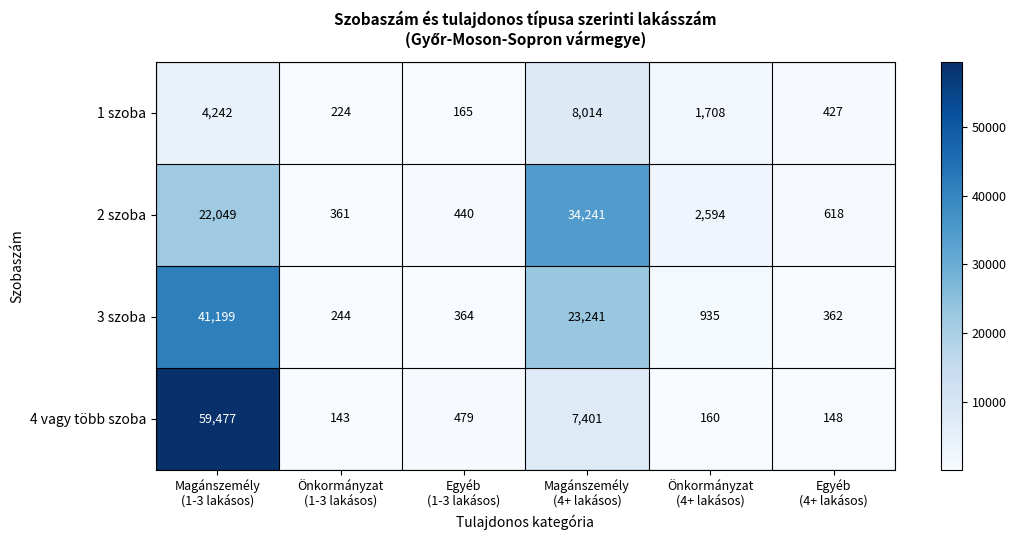

What is the maximum value shown in the chart?

59477